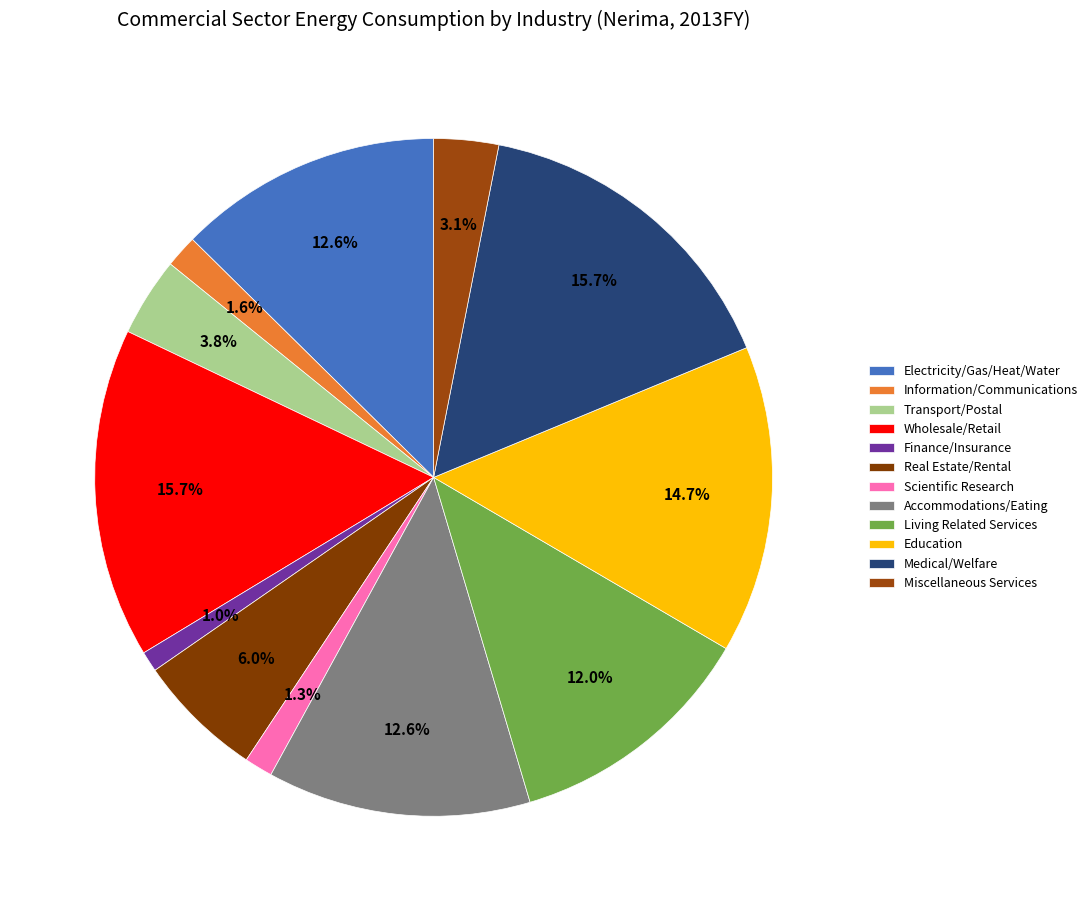

Which slice is the smallest?

Finance/Insurance